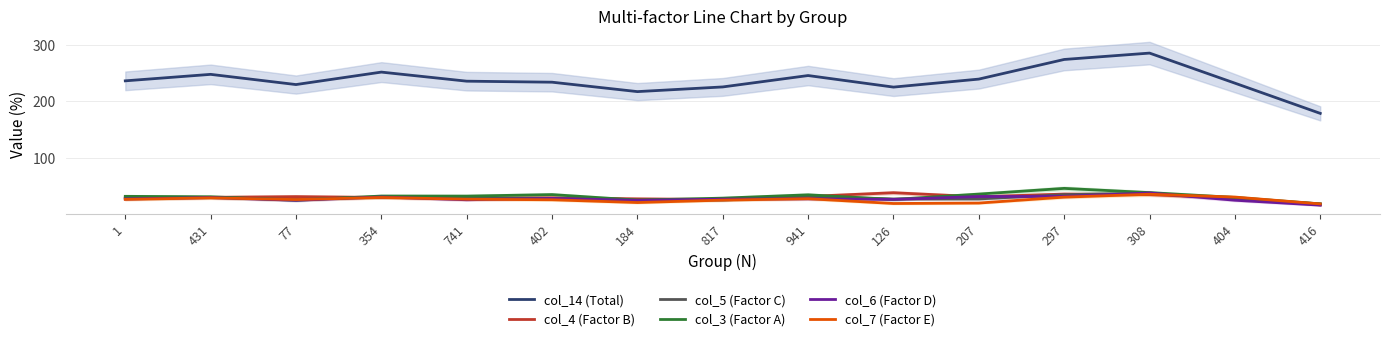

Is it true that col_4 (Factor B) equals 46.3 at 1?

False